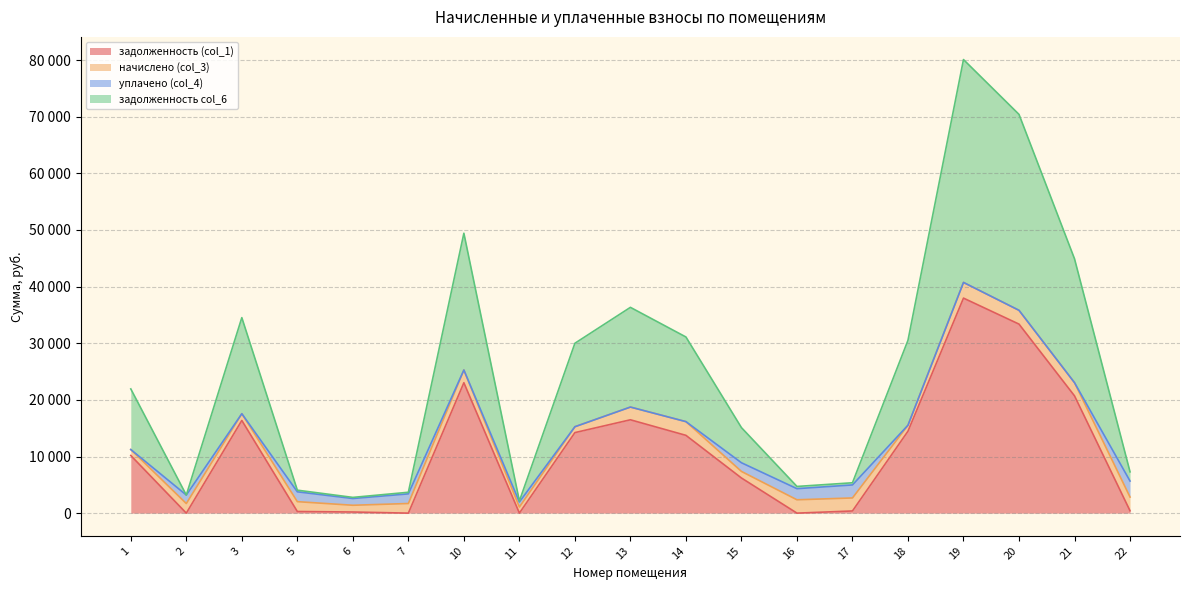

True or false: задолженность col_6 and задолженность (col_1) intersect in this chart.

False